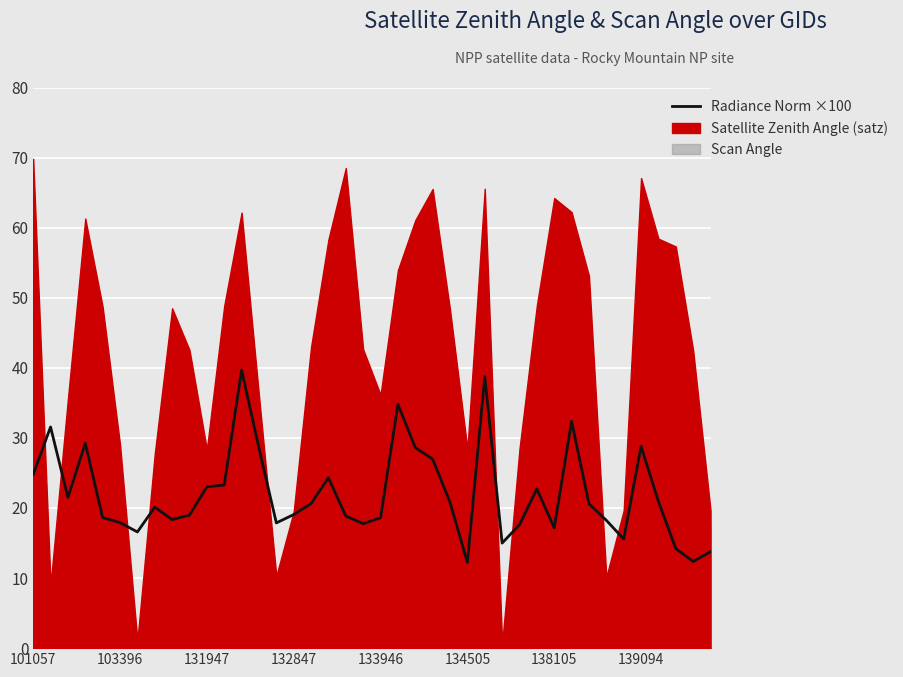

Is it true that the value at 37 is 14.2?

True